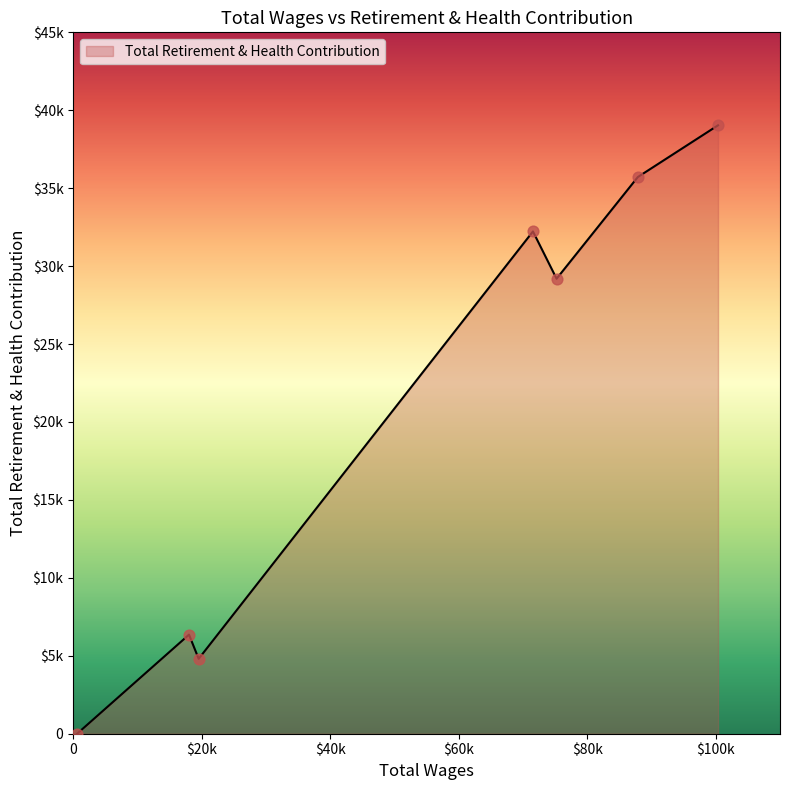

Does the chart have visible grid lines?

No